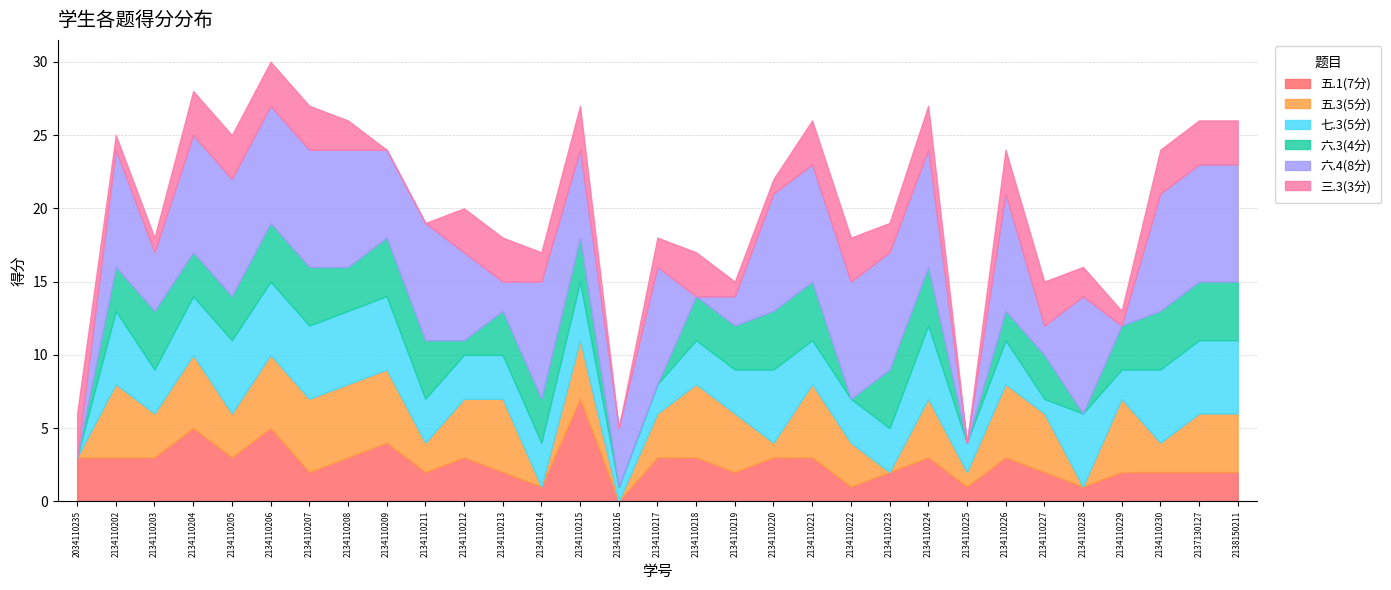

In 三.3(3分), how many points are lower than both neighbors (excluding endpoints)?

5